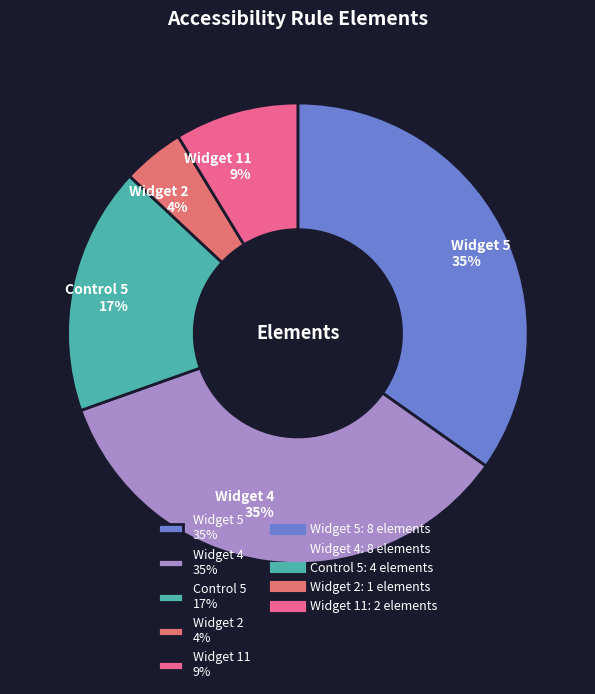

The Widget 11 slice represents 1% of the pie. True or false?

False